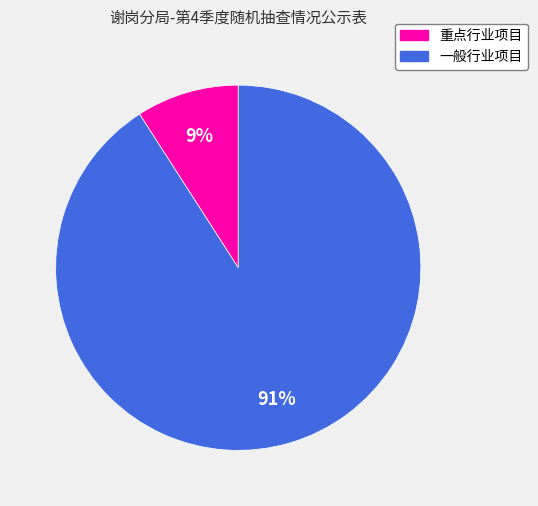

Between 重点行业项目 and 一般行业项目, which is larger?

一般行业项目